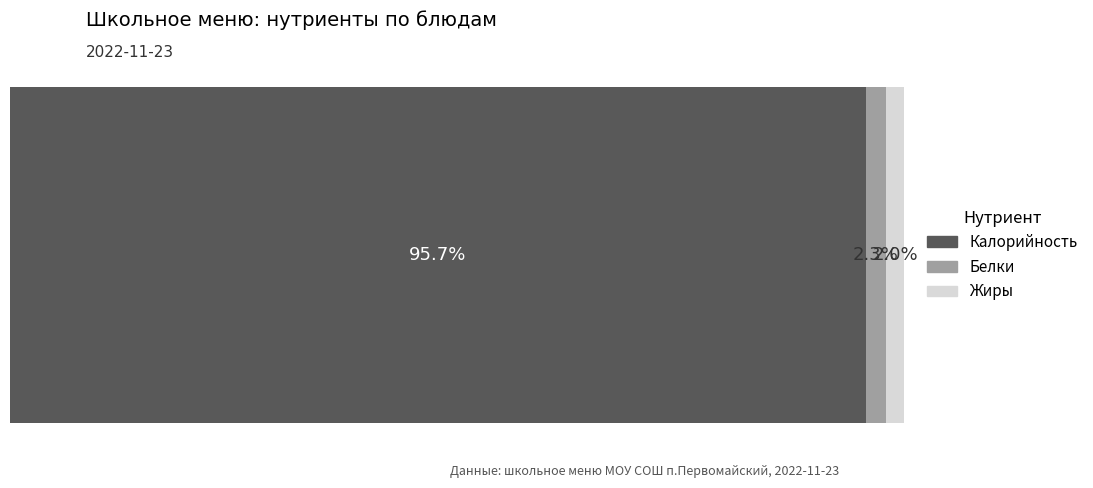

What are all the series names shown in the legend?

Калорийность, Белки, Жиры